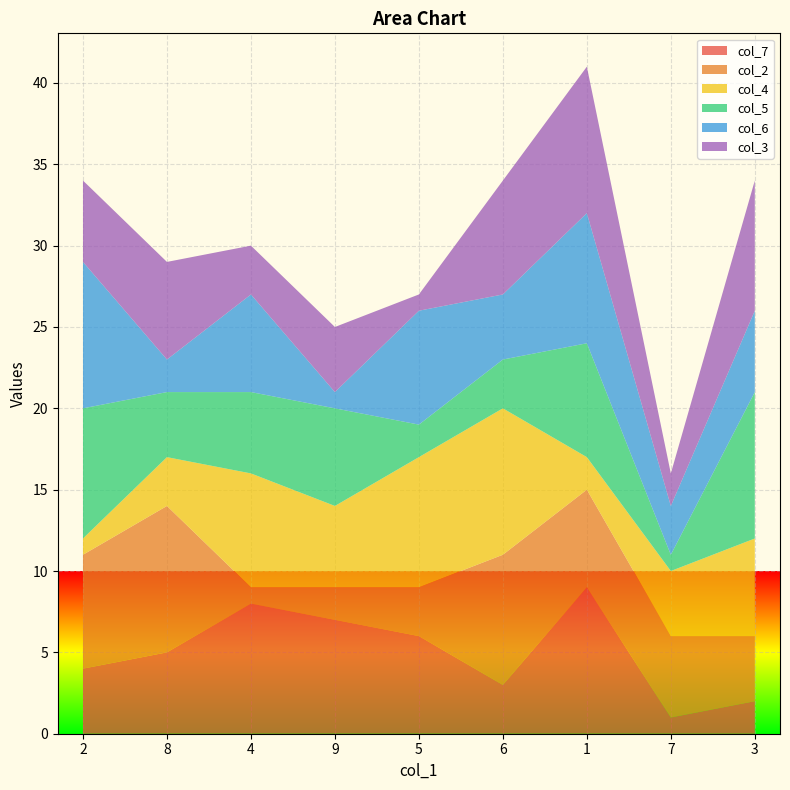

Reading left to right, what are all the values shown in this chart?

col_7: 2=4	8=5	4=8	9=7	5=6	6=3	1=9	7=1	3=2
col_2: 2=7	8=9	4=1	9=2	5=3	6=8	1=6	7=5	3=4
col_4: 2=1	8=3	4=7	9=5	5=8	6=9	1=2	7=4	3=6
col_5: 2=8	8=4	4=5	9=6	5=2	6=3	1=7	7=1	3=9
col_6: 2=9	8=2	4=6	9=1	5=7	6=4	1=8	7=3	3=5
col_3: 2=5	8=6	4=3	9=4	5=1	6=7	1=9	7=2	3=8